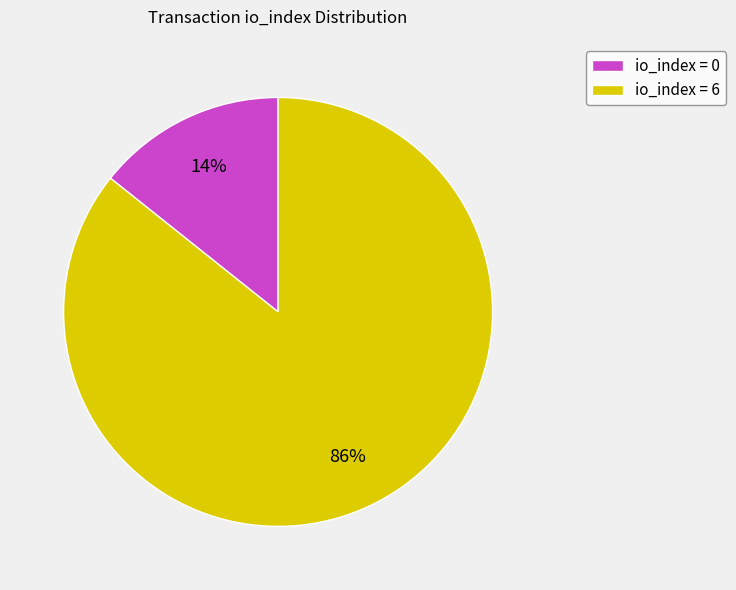

Combined, do io_index = 0 and io_index = 6 account for over 50%?

Yes